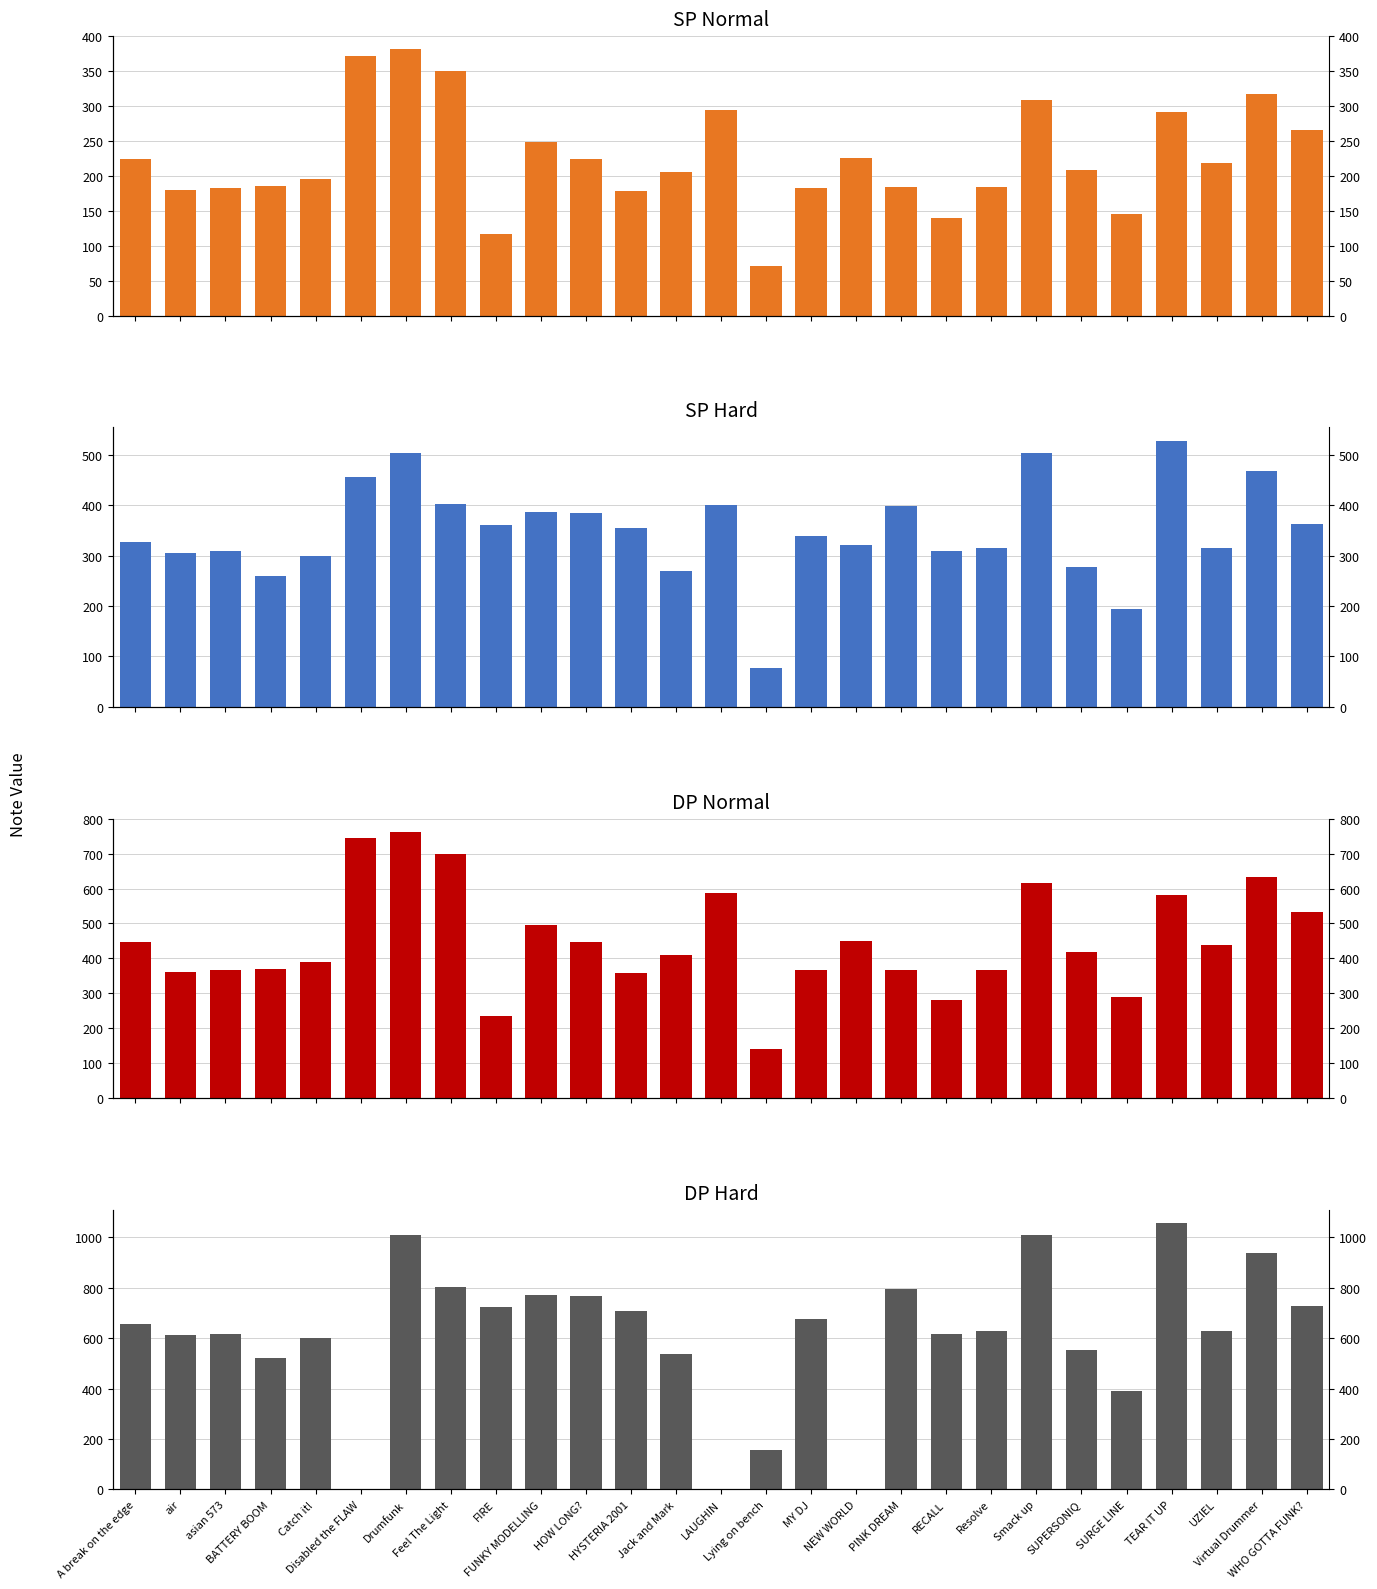

Is it true that SP N equals 82 at A break on the edge?

False